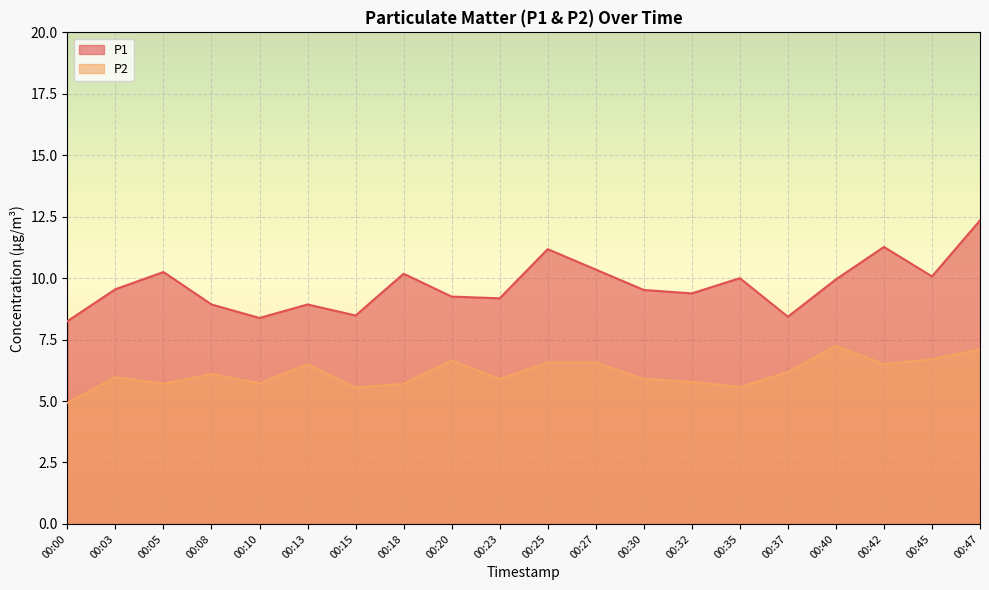

Where is P2 nearest to the value 6?

00:03